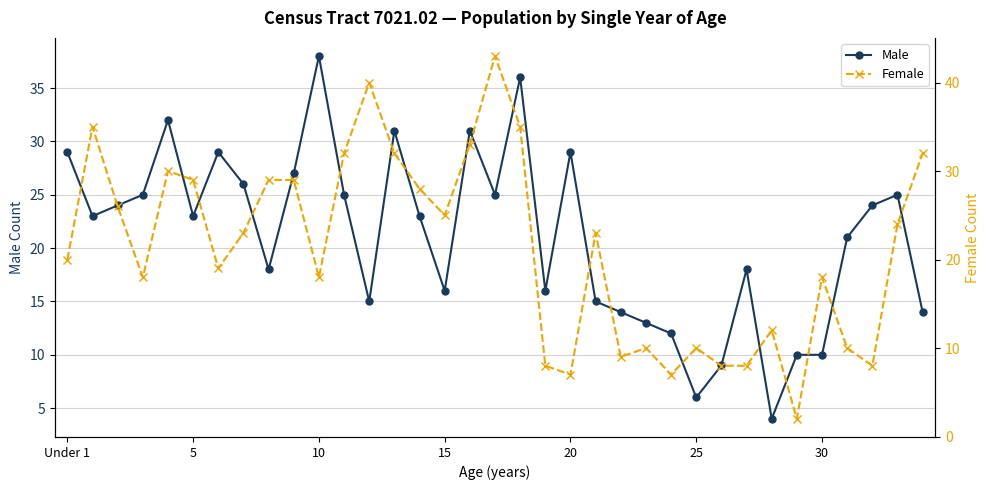

What is the label of the 26th point from the right?

9